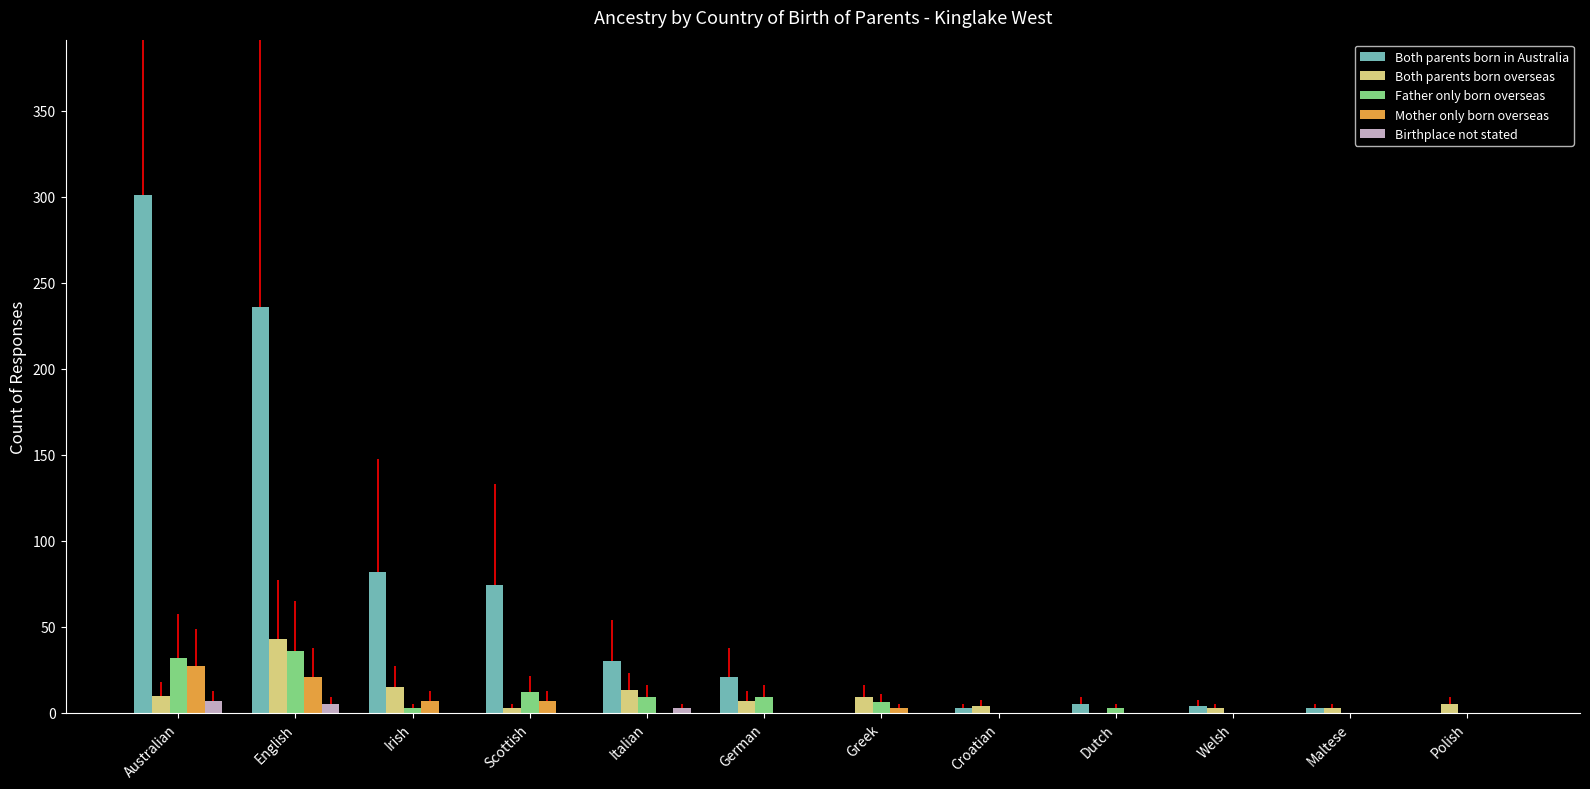

The value of Both parents born in Australia at Polish is 0. True or false?

True